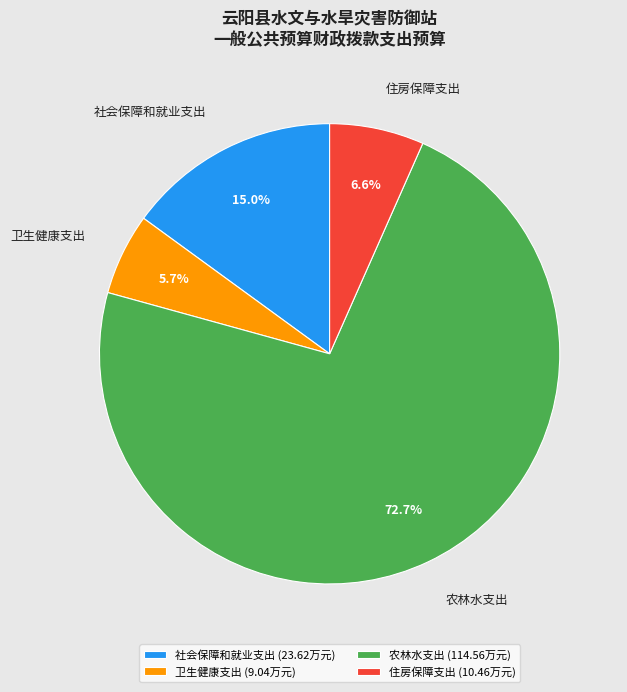

What percentage is the 农林水支出 slice, to the nearest percent?

73%